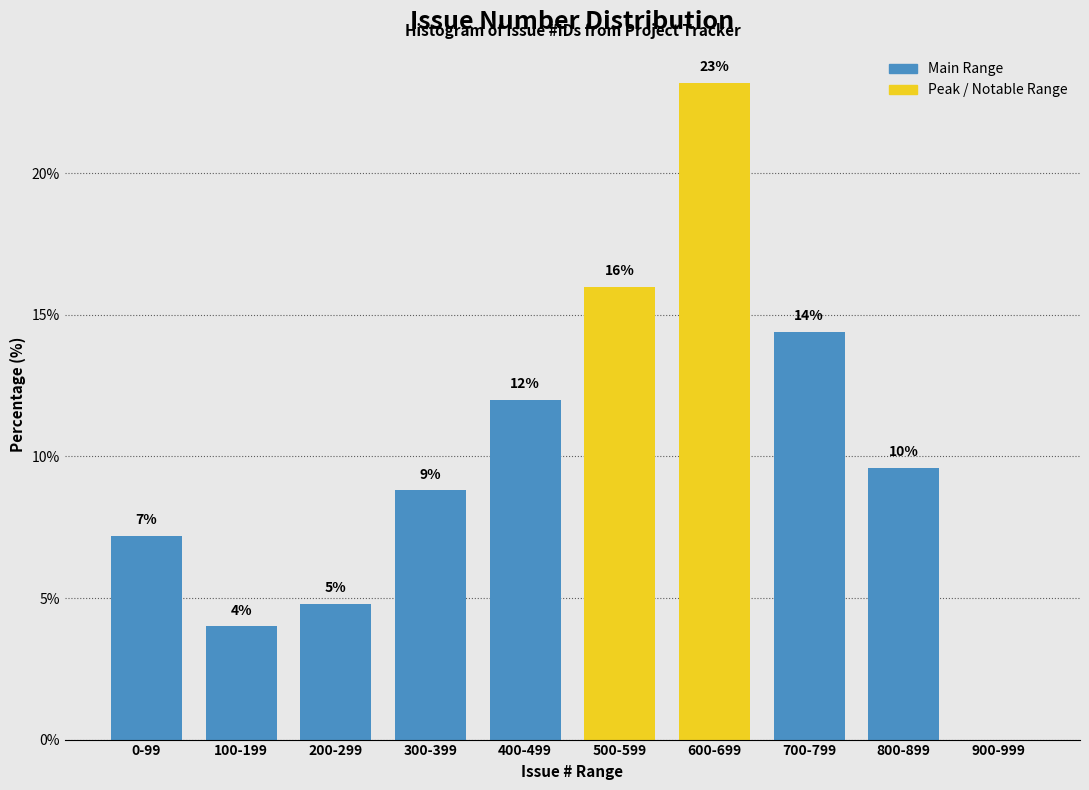

Are the bars horizontal?

No